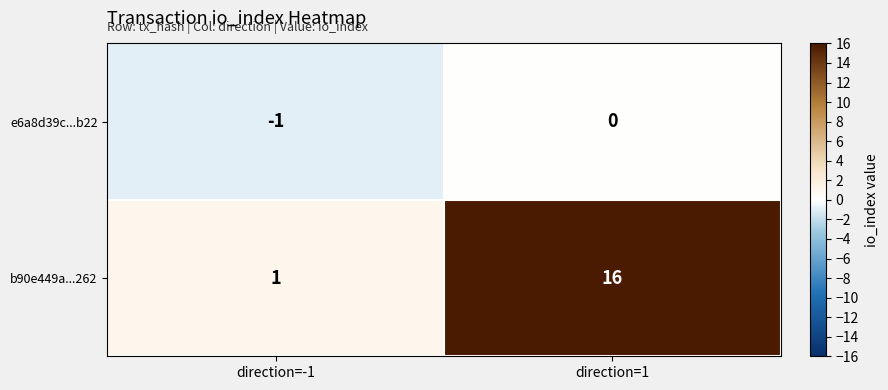

Reading left to right, list all the values displayed in this chart.

e6a8d39c...b22: direction=-1=-1	direction=1=0
b90e449a...262: direction=-1=1	direction=1=16